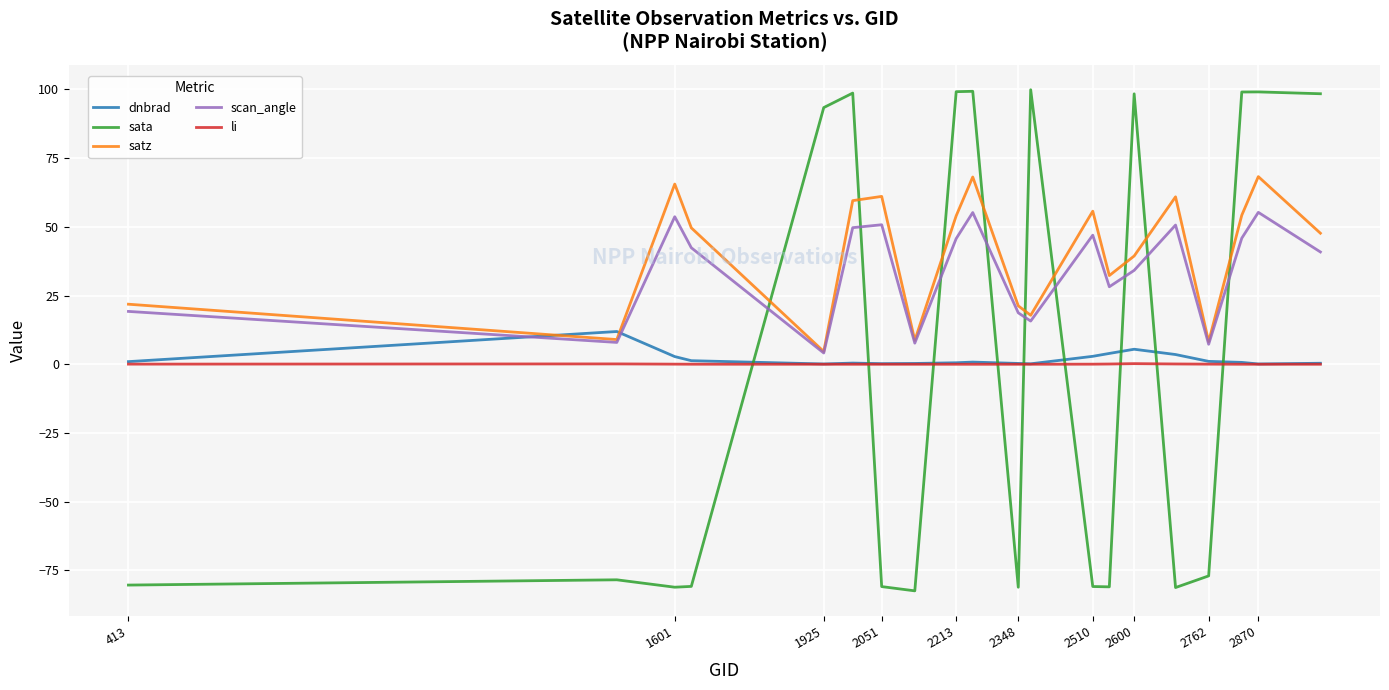

True or false: li and scan_angle intersect in this chart.

False